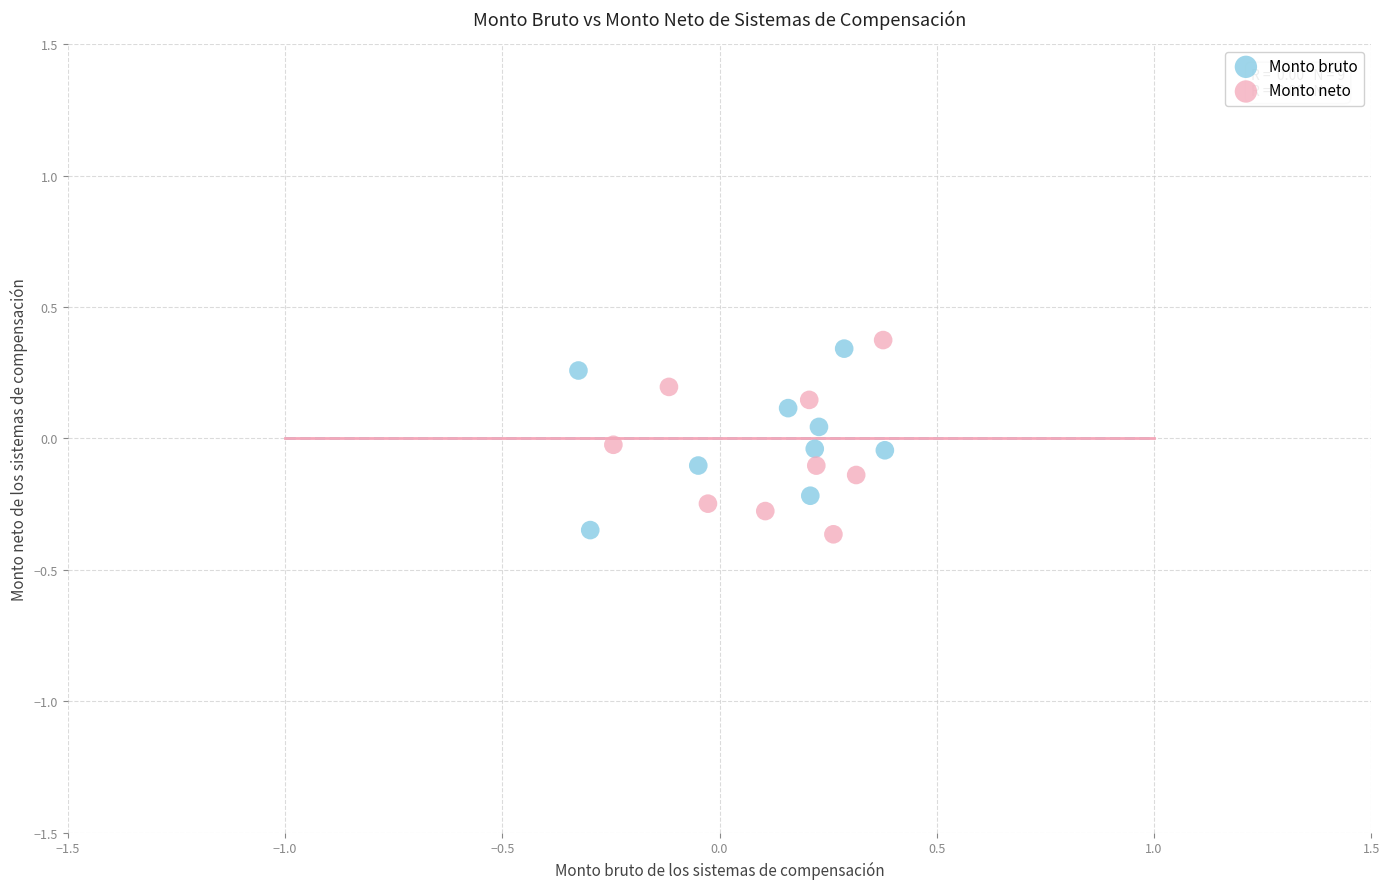

Which series has the largest Y range (max minus min)?

Monto neto